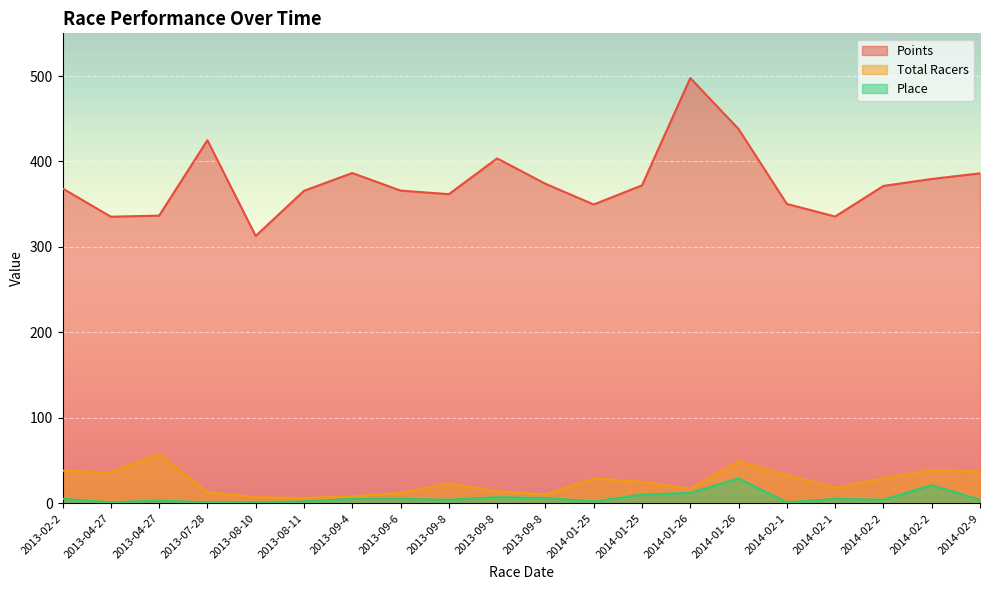

At how many categories does at least one series exceed 265?

20